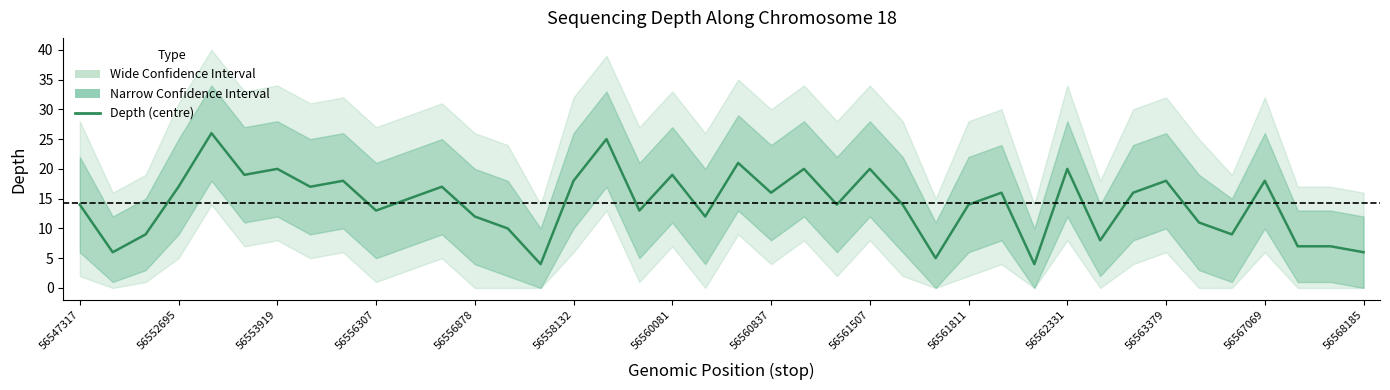

What is the value of the 9th point from the left?

18